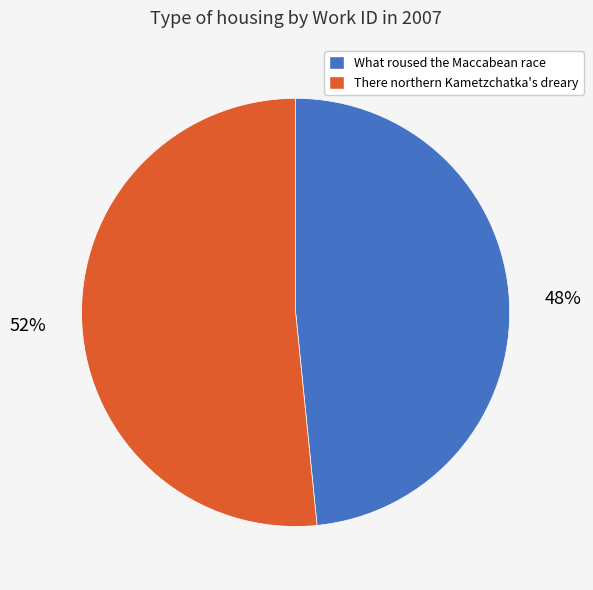

What is the largest slice in the pie chart?

There northern Kametzchatka's dreary